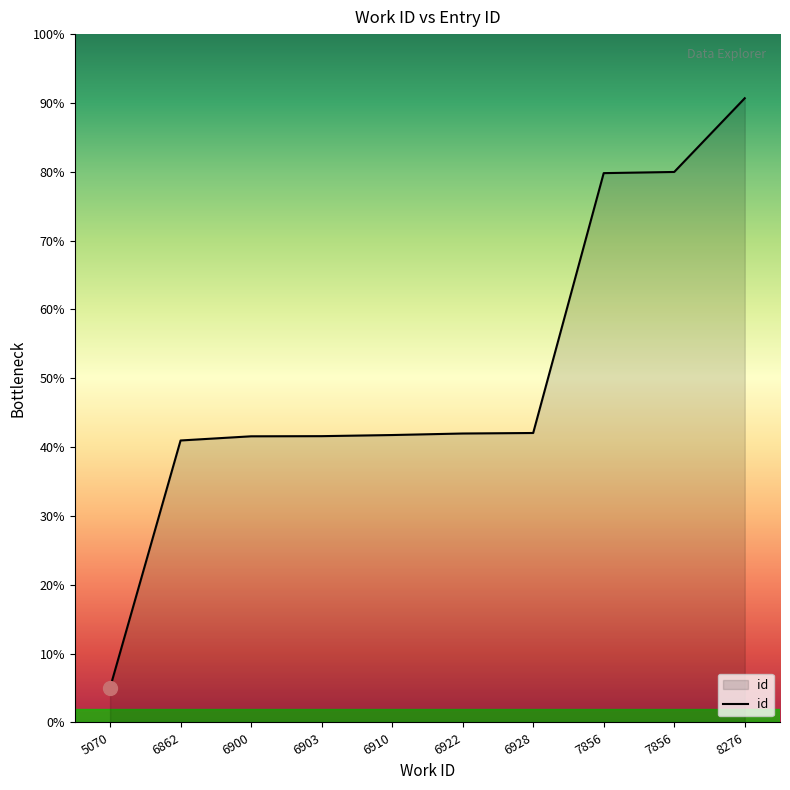

Between 5070 and 8276, which is larger?

8276